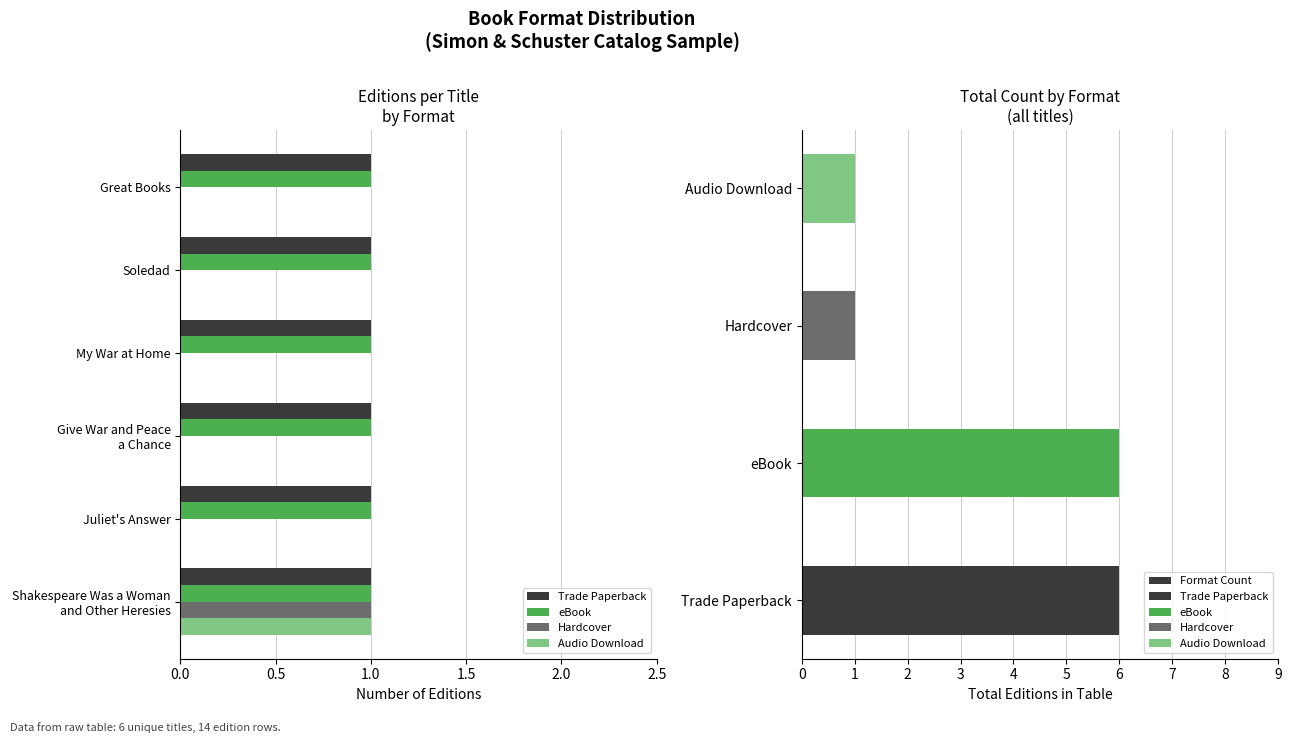

Between My War at Home and Juliet's Answer, which is larger?

My War at Home